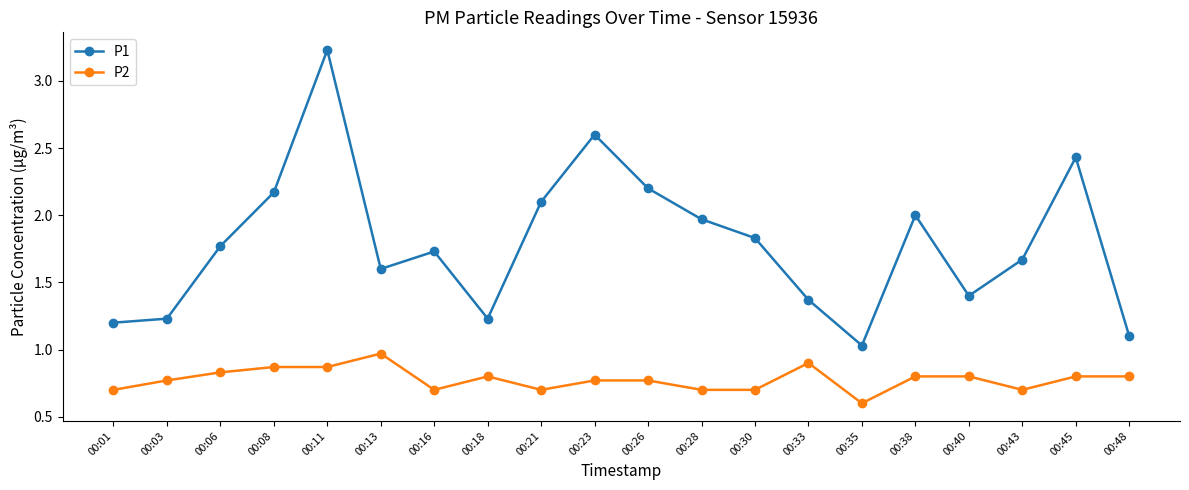

Rank the series at 00:18 from lowest to highest value.

P2, P1